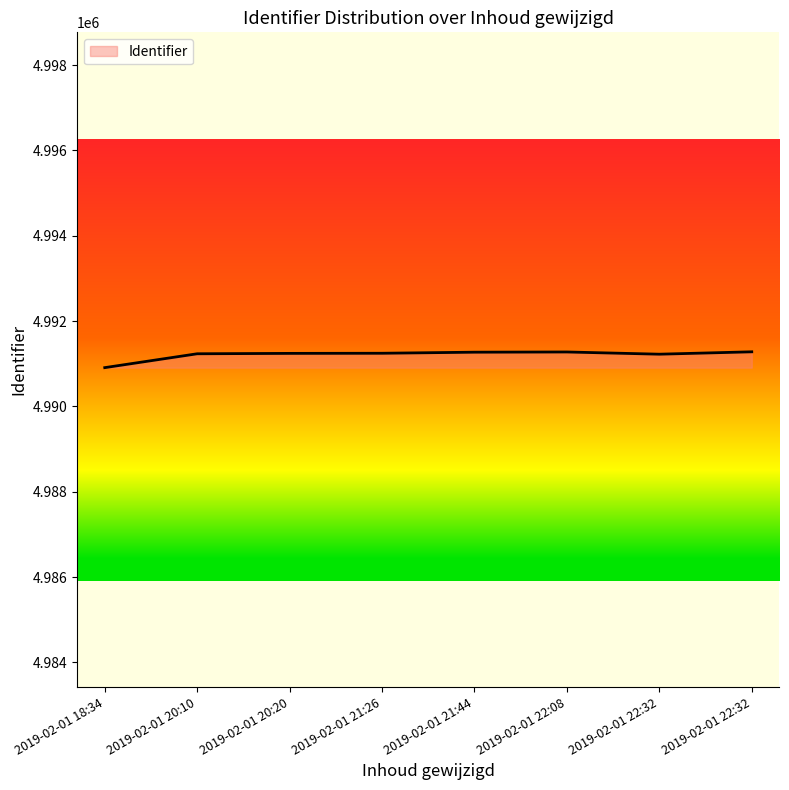

Which category has the lowest value across all series?

2019-02-01 18:34